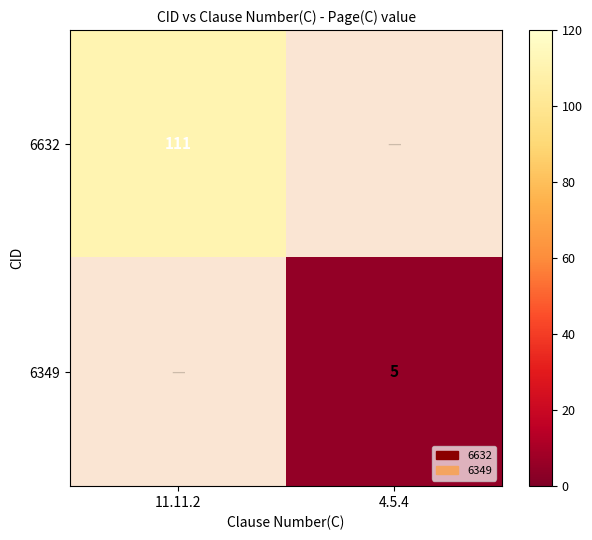

True or false: 6349 has a value of 2.7 at 4.5.4.

False